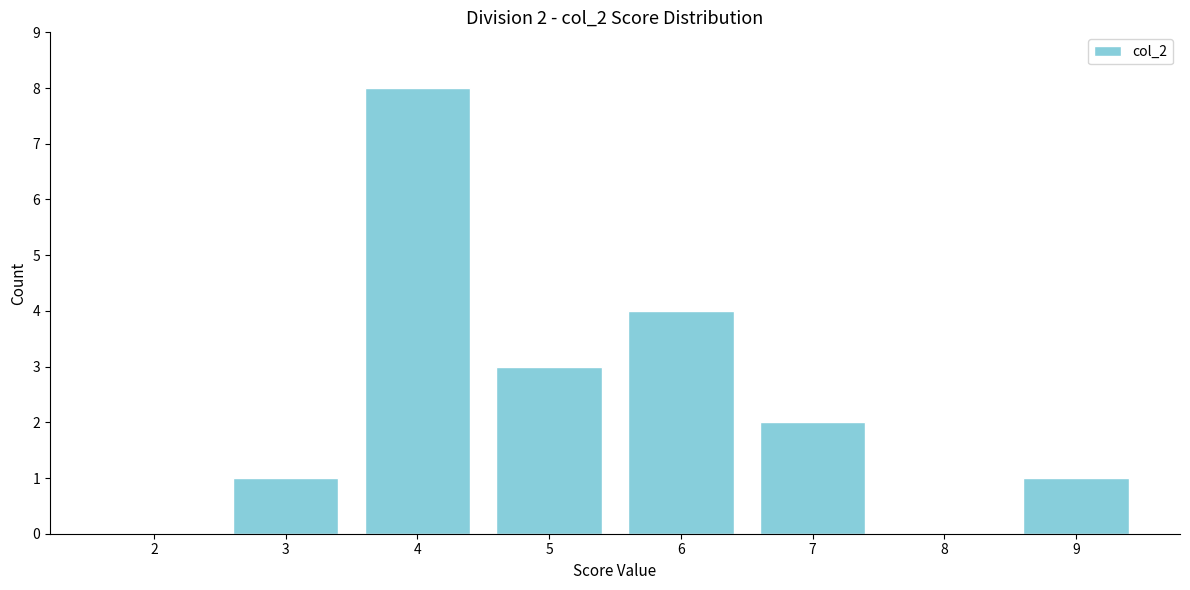

Reading left to right, extract all data points from this chart.

2=0	3=1	4=8	5=3	6=4	7=2	8=0	9=1